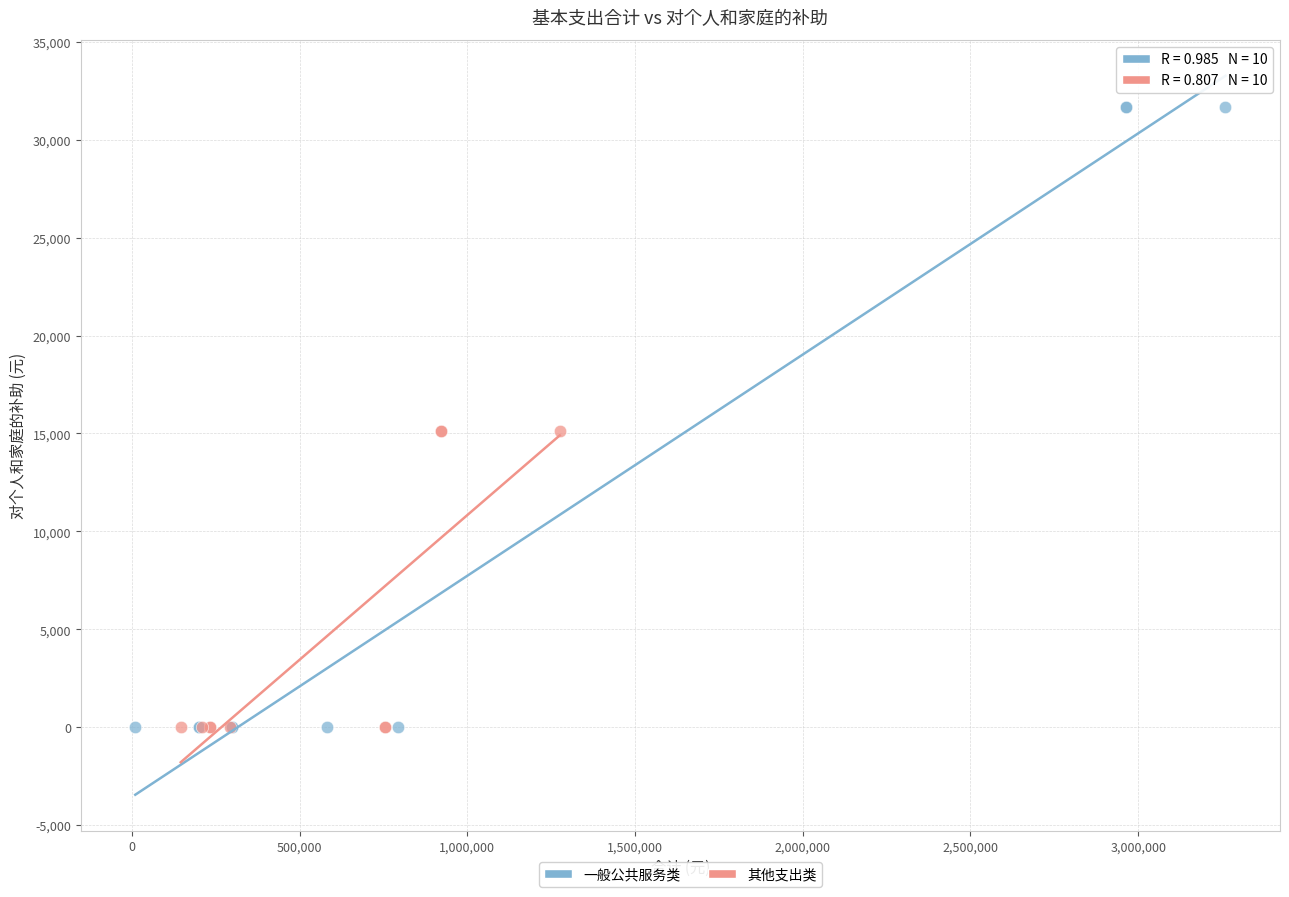

Which series contains the highest Y value?

一般公共服务类